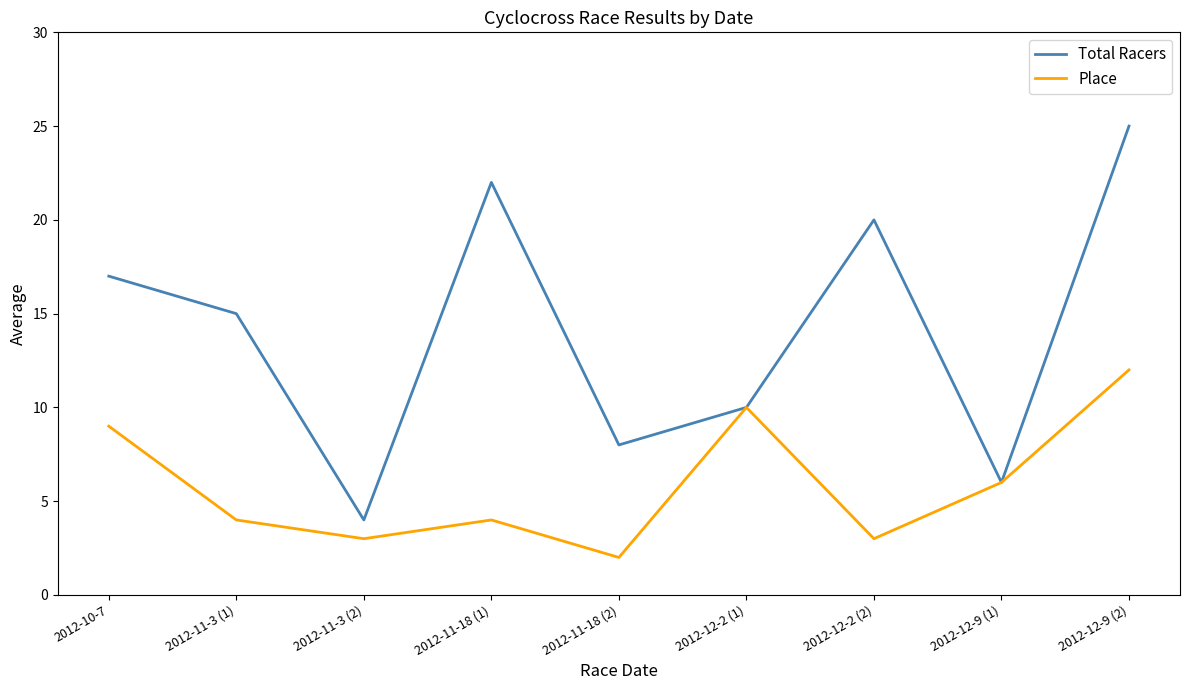

Does the chart have visible grid lines?

No